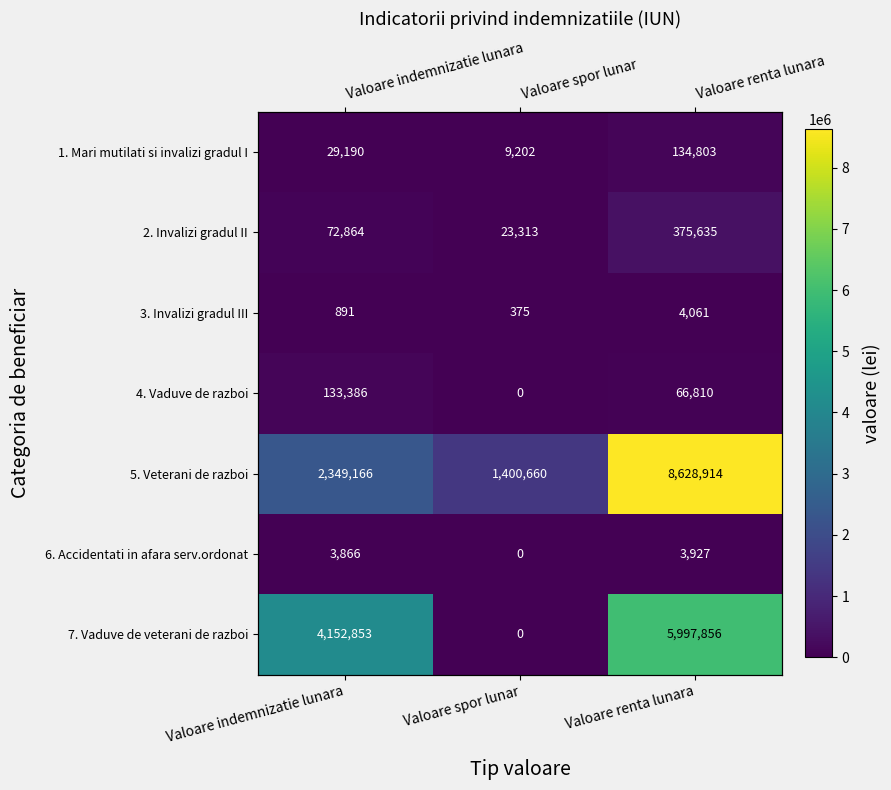

What is the difference between the maximum and minimum values in the 5. Veterani de razboi series?

7228254